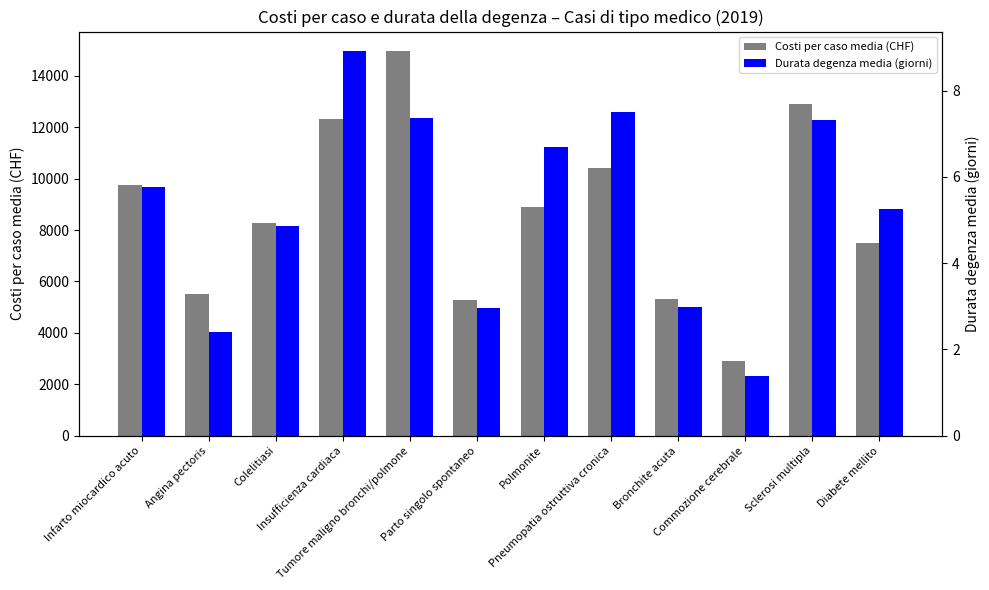

Between Polmonite and Pneumopatia ostruttiva cronica, which series saw the biggest shift?

Costi per caso media (CHF)